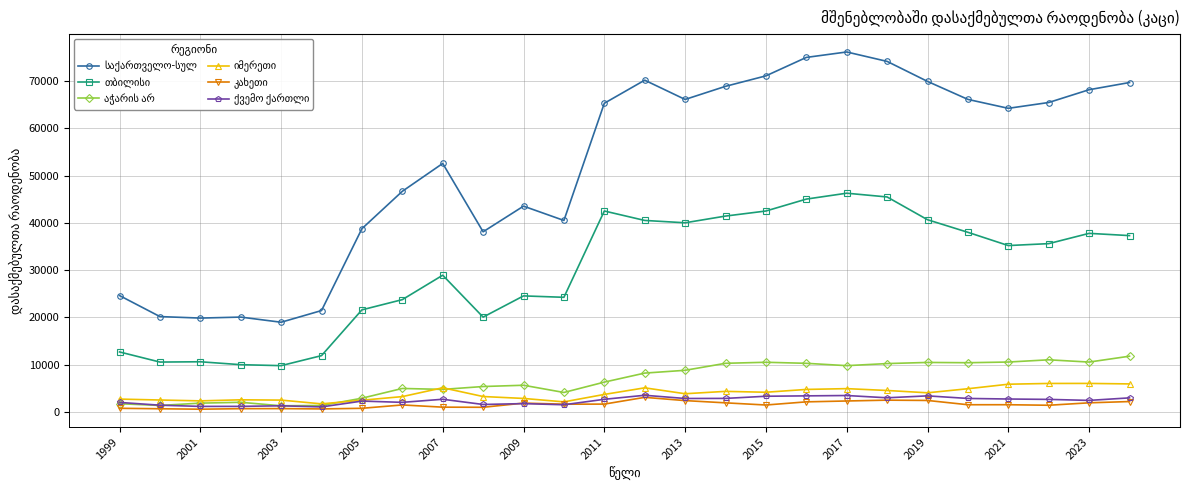

What is the greatest value displayed?

76187